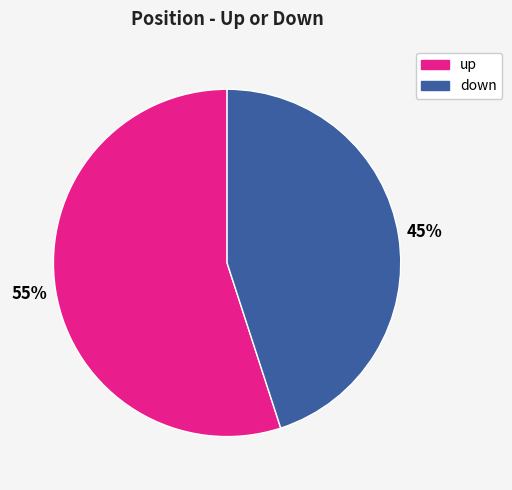

Which slice is the smallest?

down